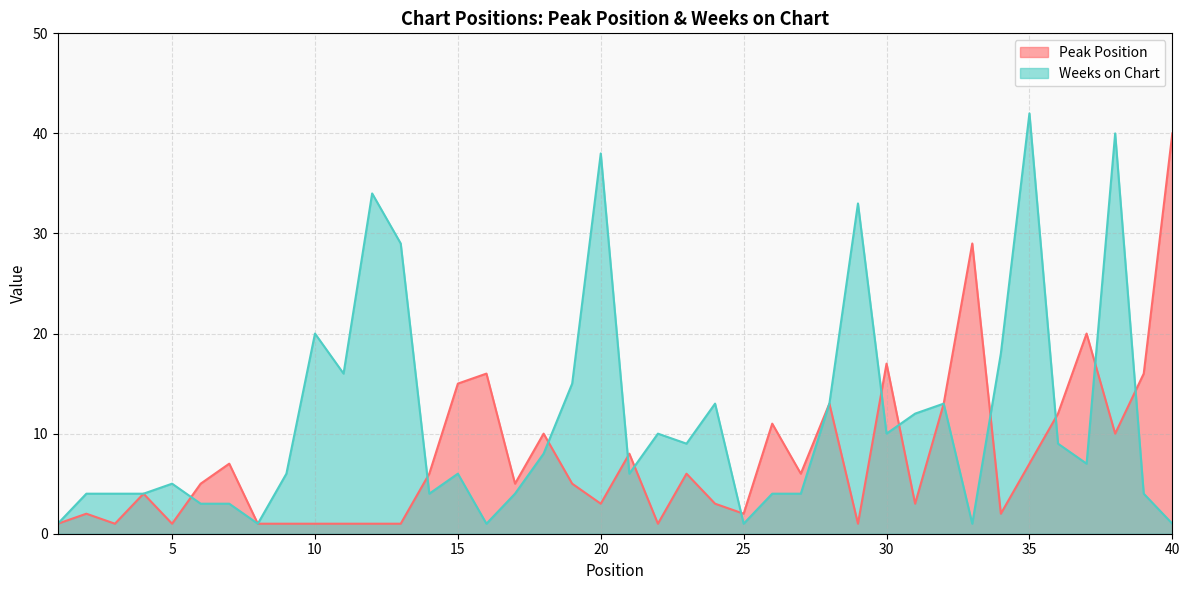

Where is Weeks on Chart nearest to the value 21?

10